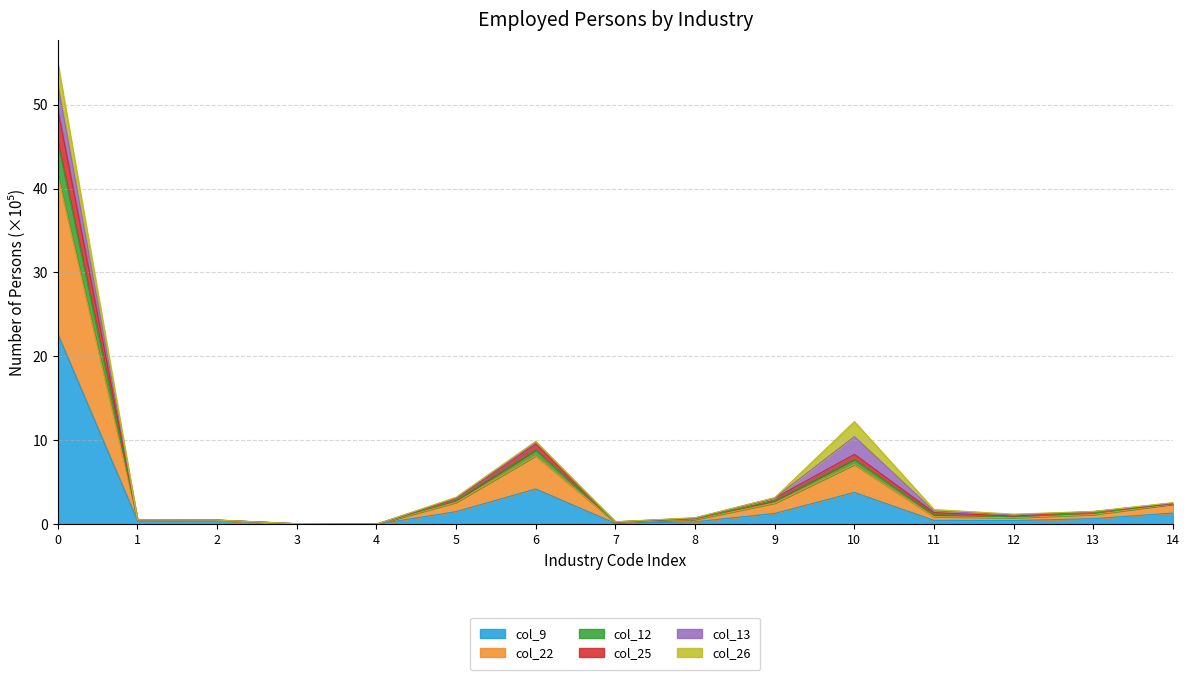

What is the value of the col_9 point at the 12th from the left?

0.5